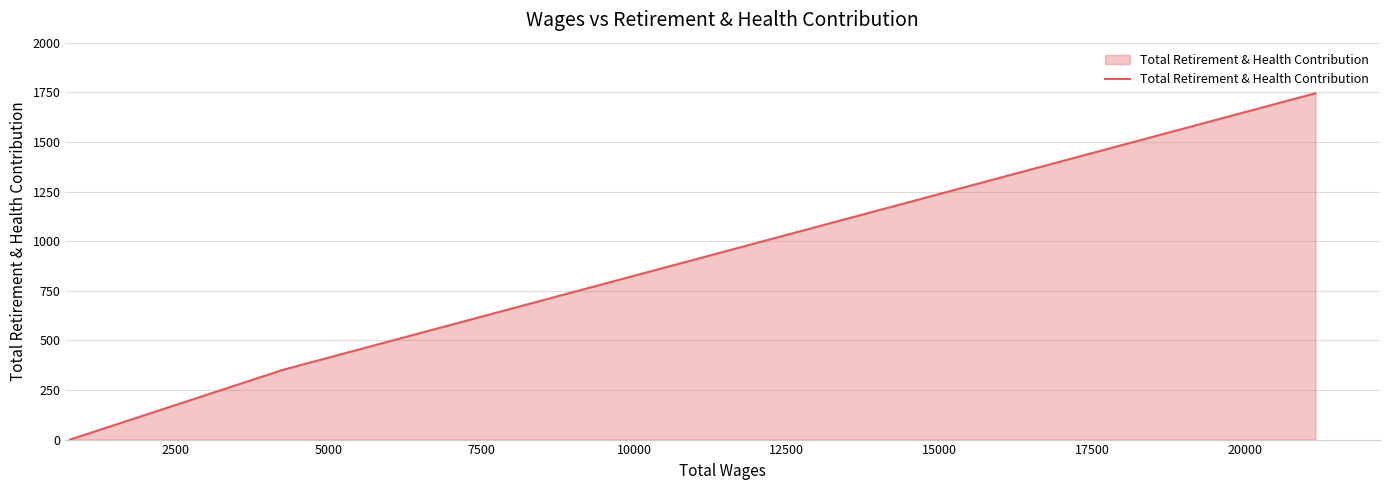

What is the greatest value displayed?

1745